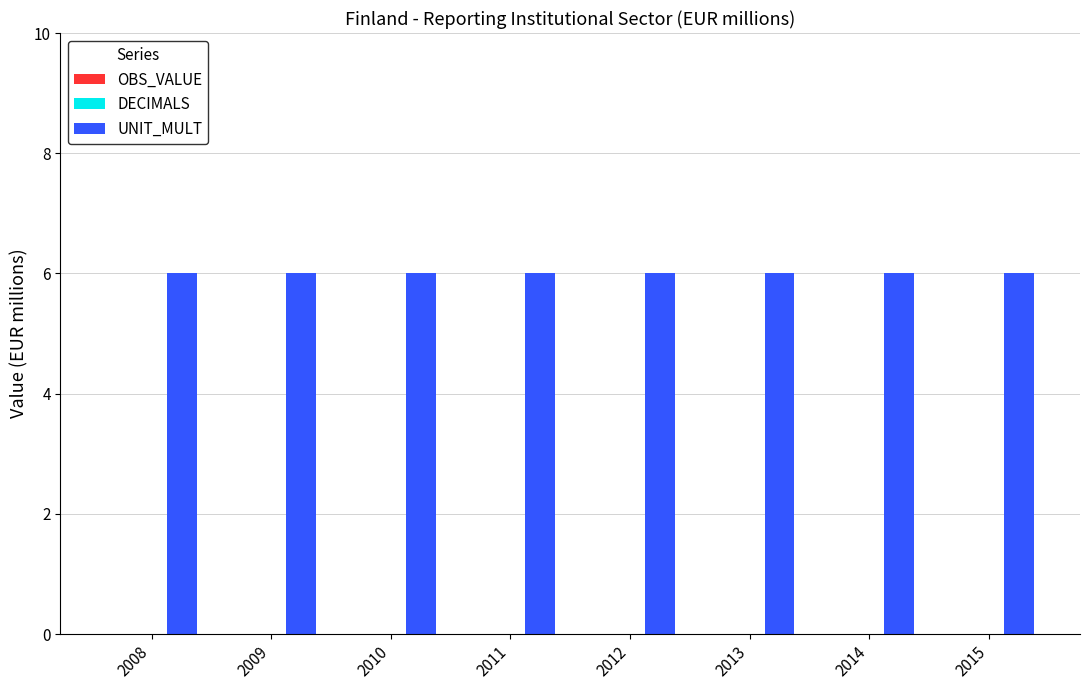

Rank the categories by OBS_VALUE value from highest to lowest.

2008, 2009, 2010, 2011, 2012, 2013, 2014, 2015